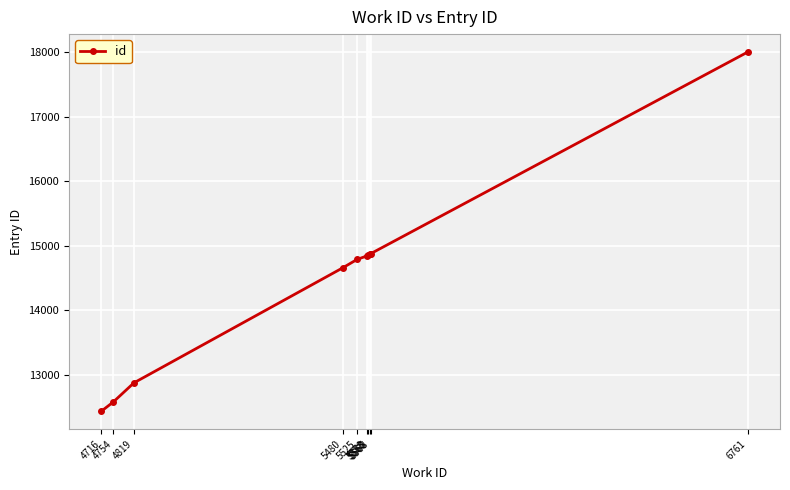

What is the difference between the second highest and second lowest values?

2294